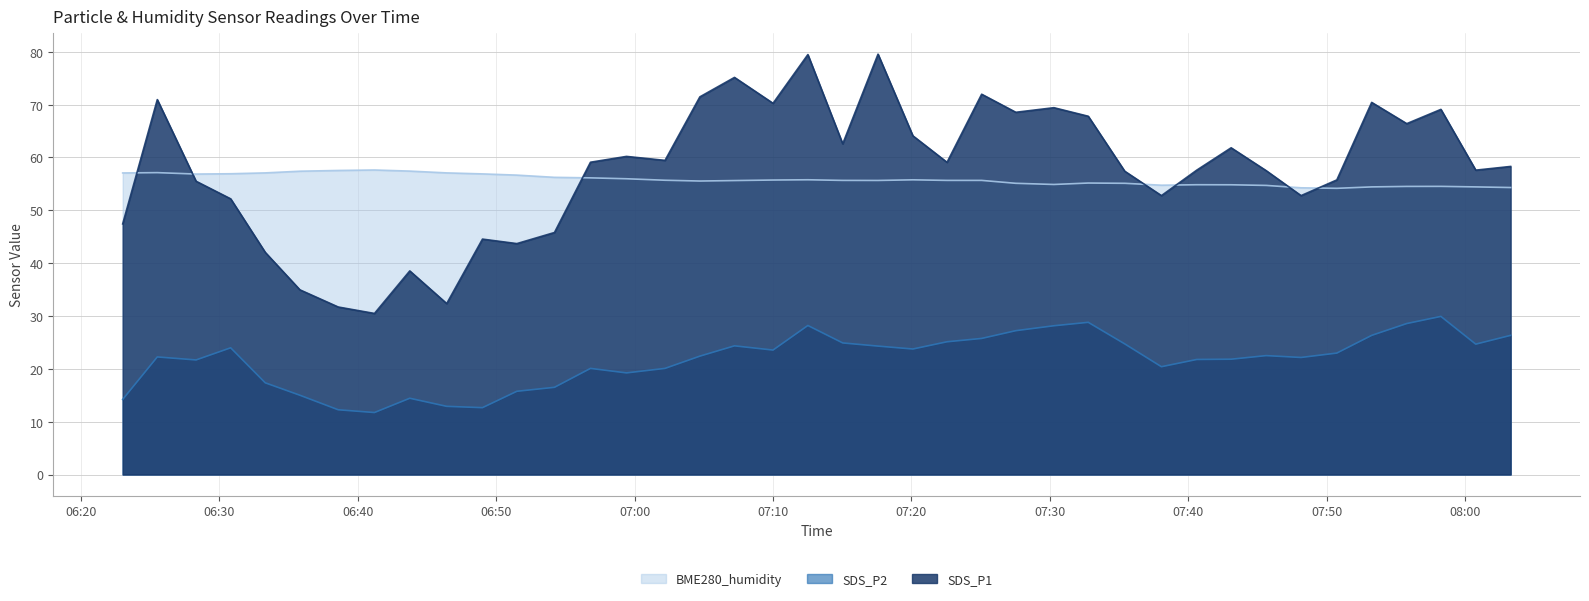

Which has a higher value, 2021/01/20 07:55:46 or 2021/01/20 07:32:46?

2021/01/20 07:32:46